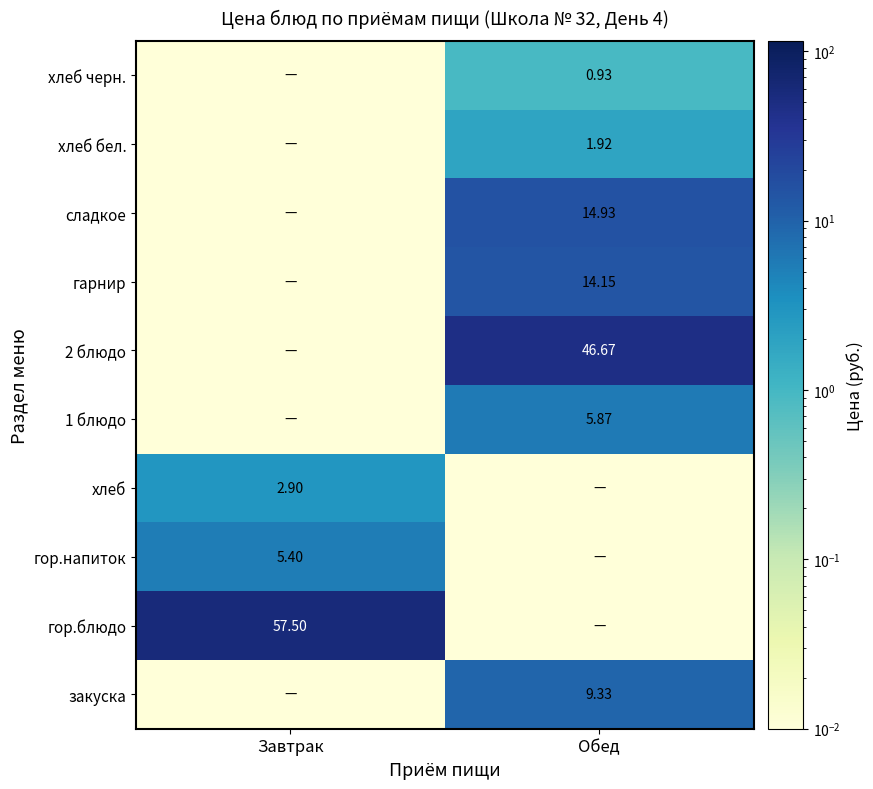

Which label corresponds to the largest value in the chart?

Завтрак